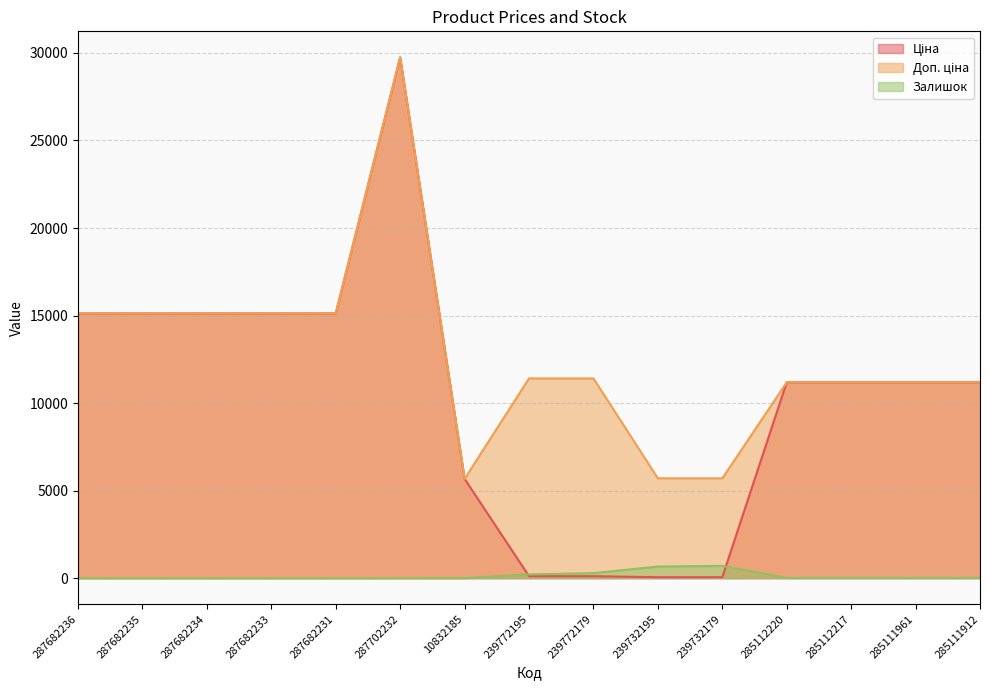

Rank the series by their maximum value, from lowest to highest.

Залишок, Ціна, Доп. ціна